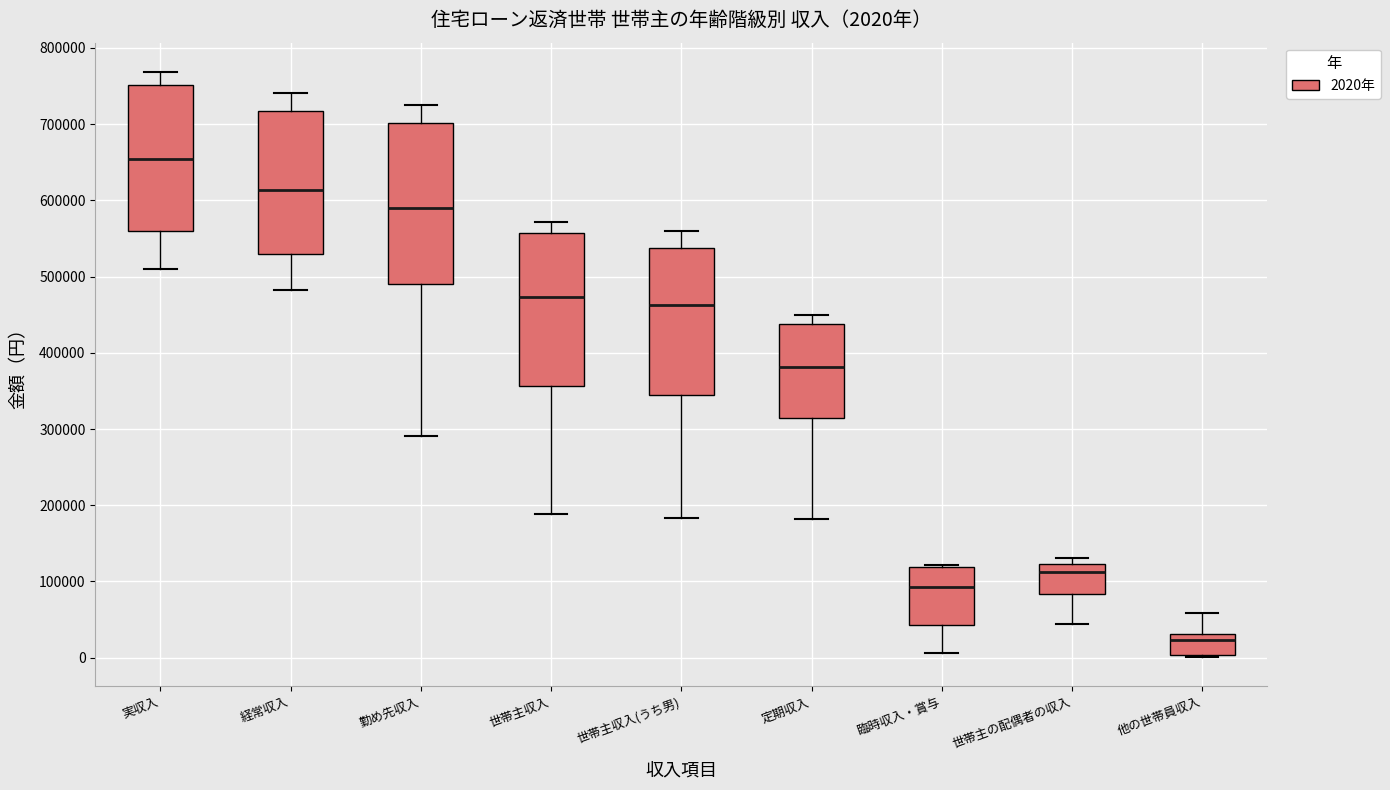

Which box's median line is the lowest?

他の世帯員収入